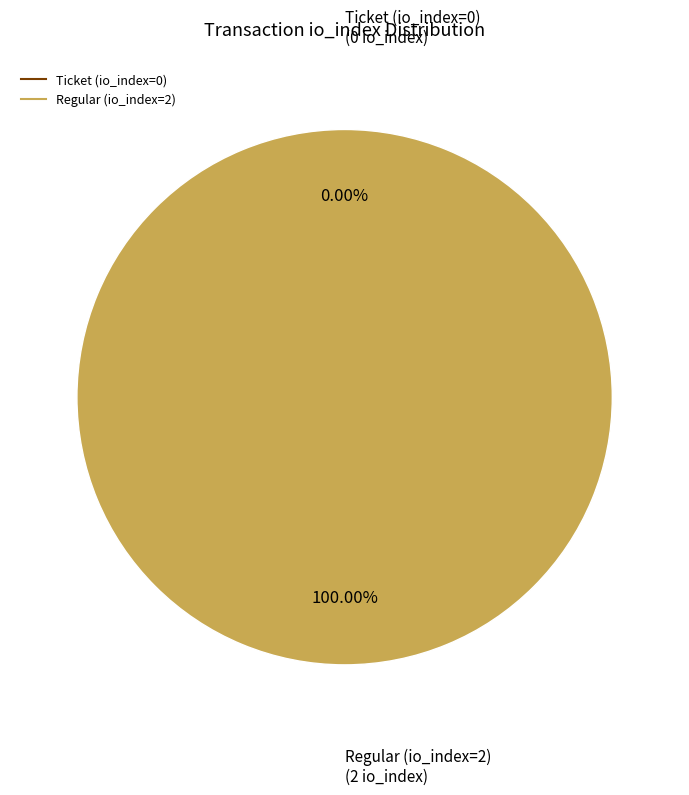

Which category accounts for the majority?

Regular (io_index=2)